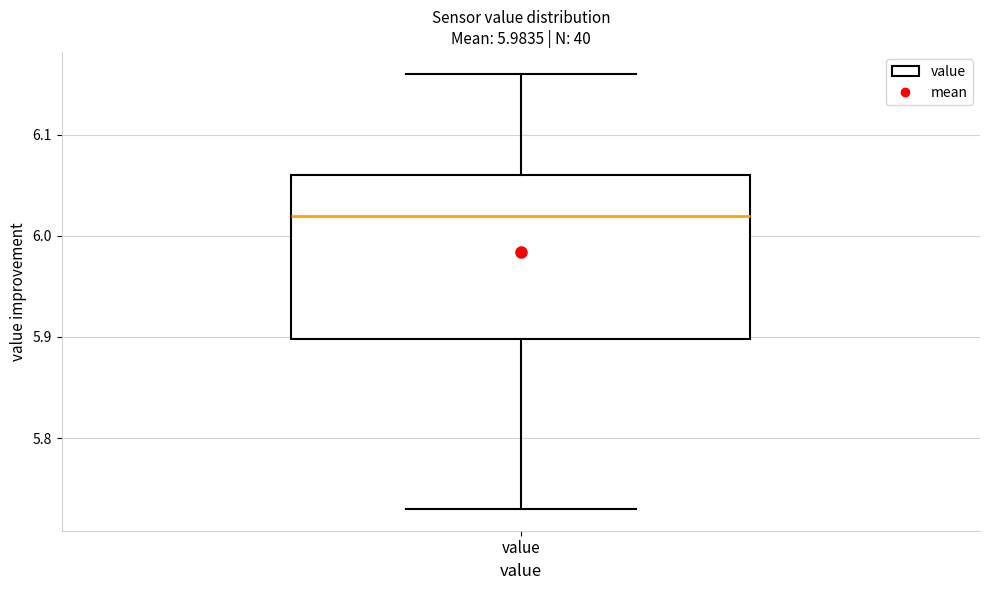

Where does the median line of the box for value sit on the y-axis? The values are not printed on the chart, so give them approximately, as read against the axis.

6.02